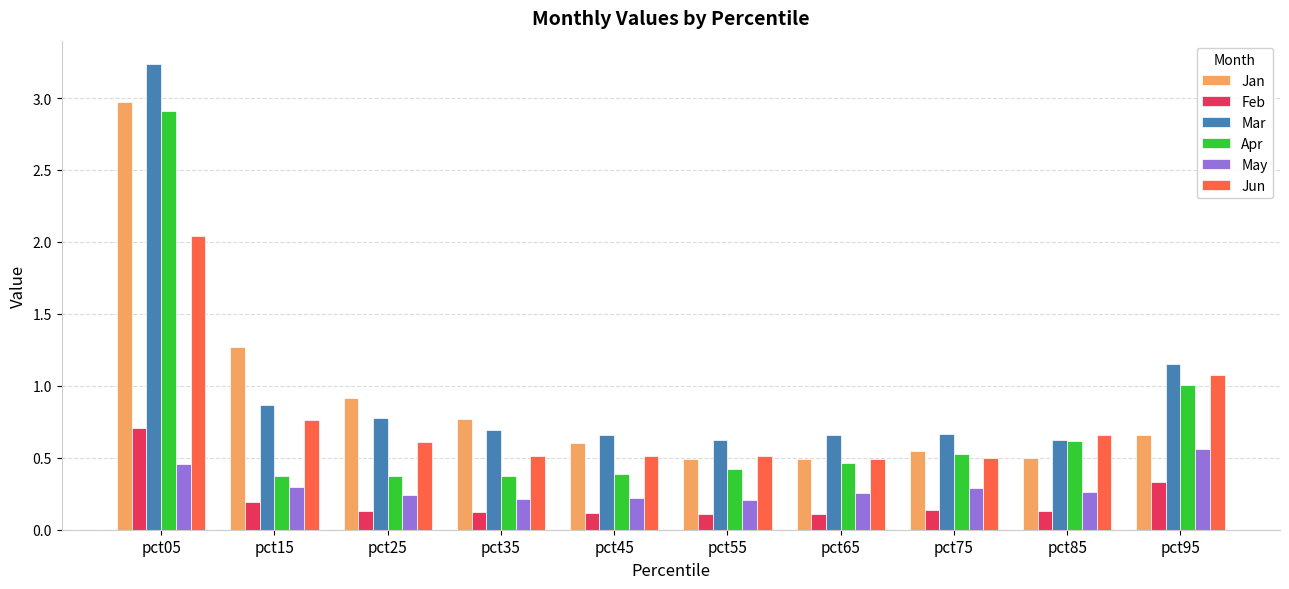

Which series has the largest range (max minus min)?

Mar